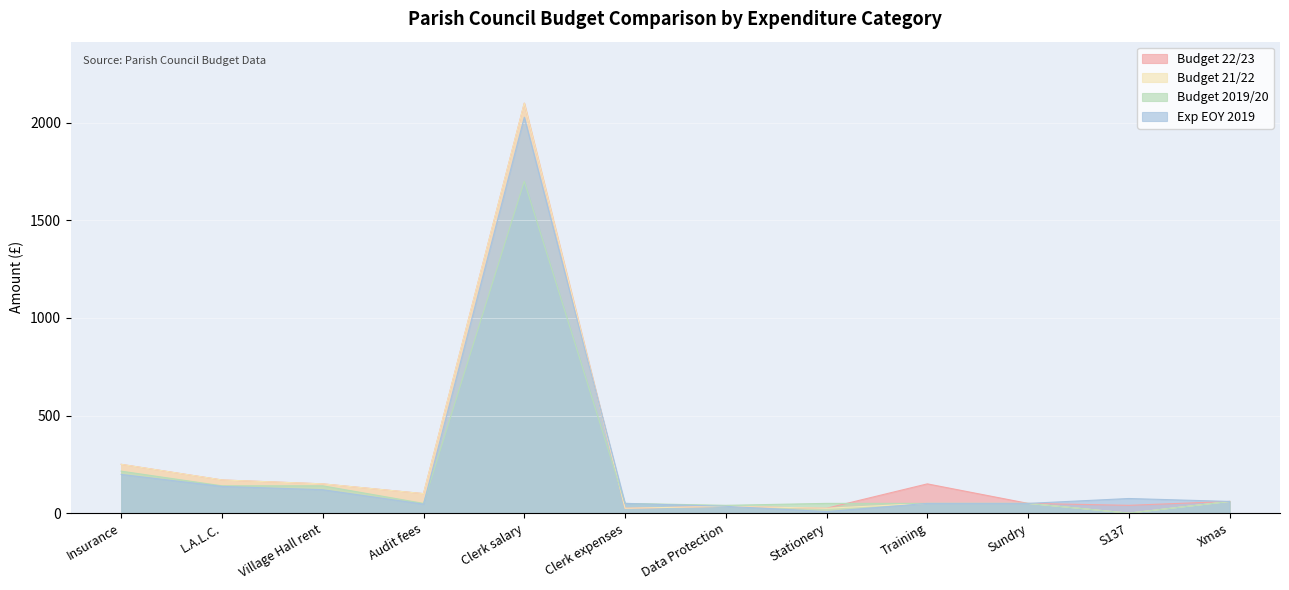

Is the value of Exp EOY 2019 at Stationery greater than the value of Budget 2019/20 at Audit fees?

No